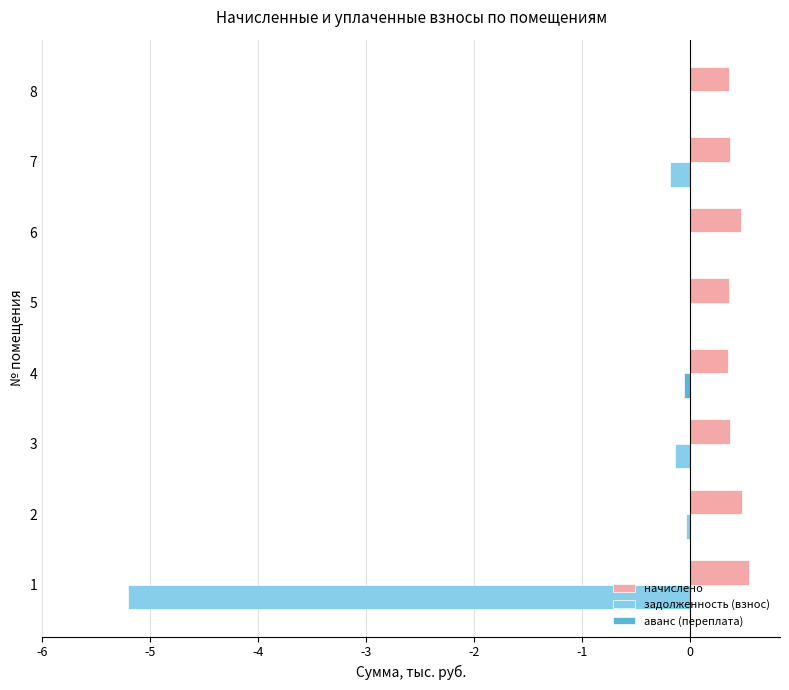

What is the total value across all series at 5?

0.4